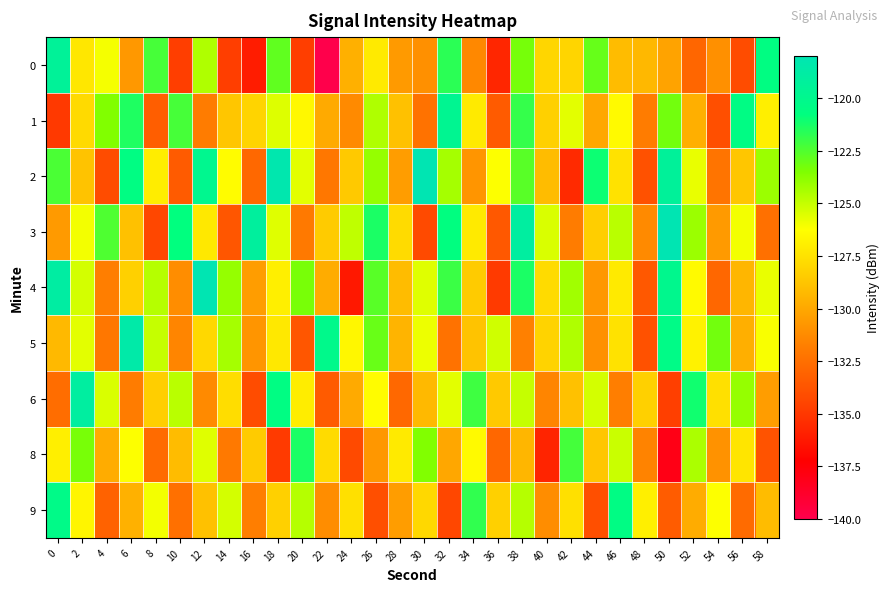

At which category is the sum across all series the highest?

38